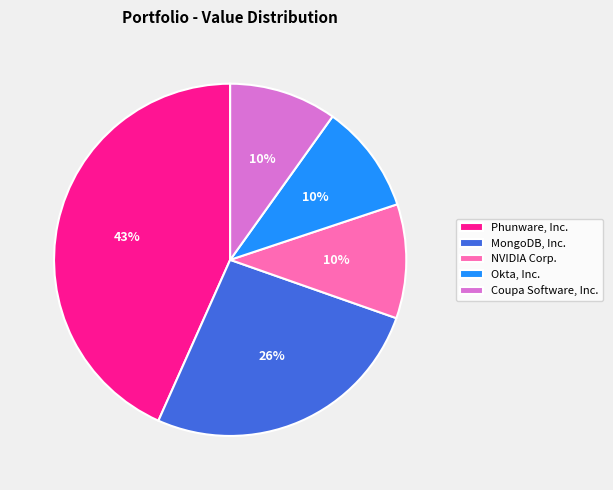

Between MongoDB, Inc. and Phunware, Inc., which is larger?

Phunware, Inc.